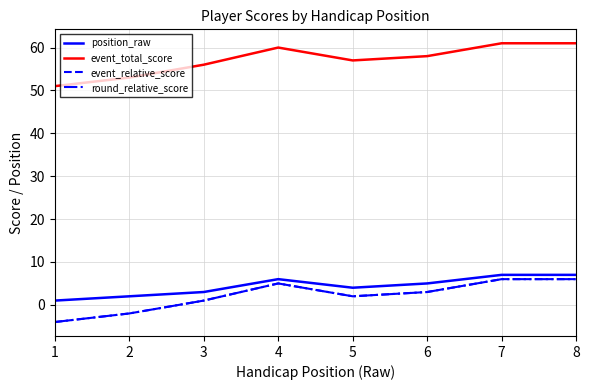

Is the value of round_relative_score at 1 greater than the value of position_raw at 6?

No